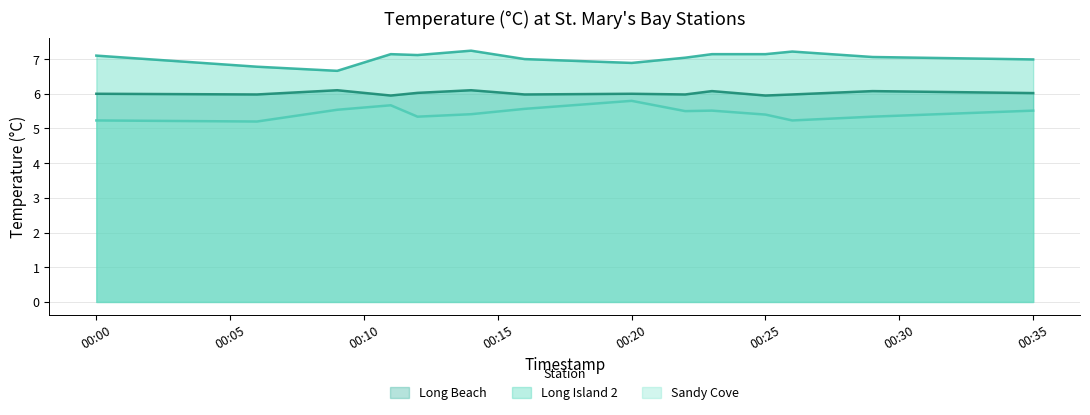

Is it true that Long Beach equals 6.0 at 2021-01-02T00:26?

True